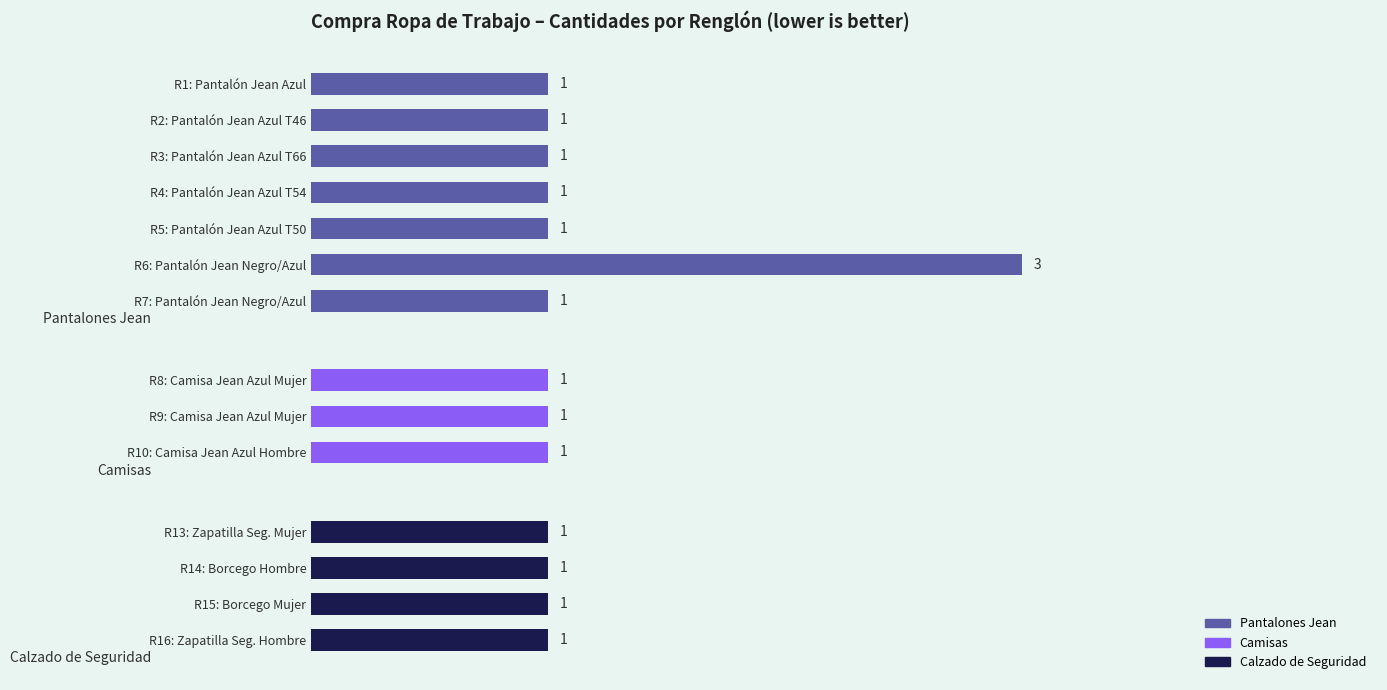

What is the sum of all values?

16